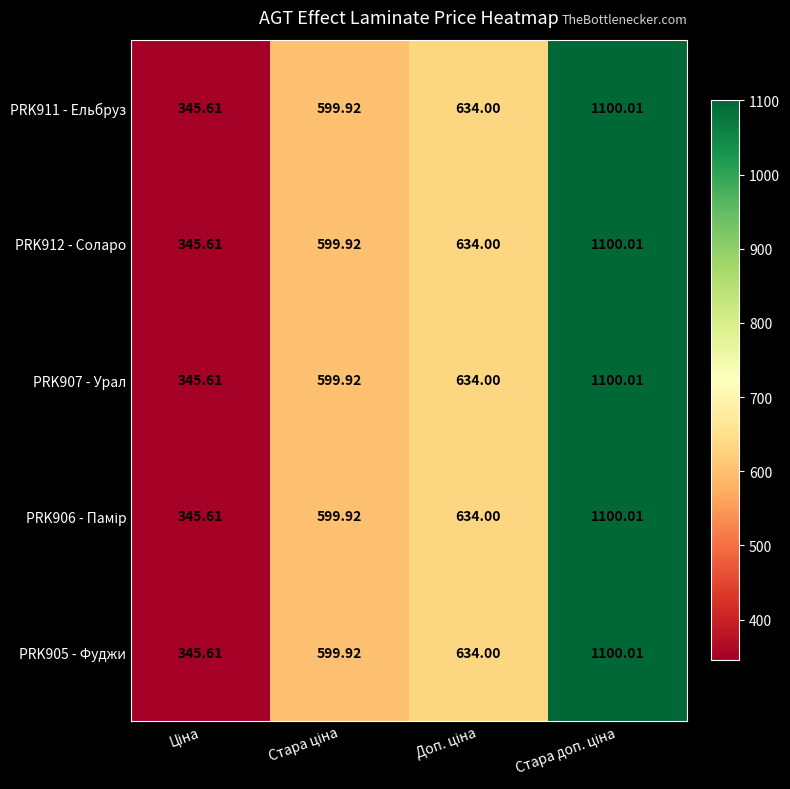

Which series has the largest total across all categories?

PRK911 - Ельбруз